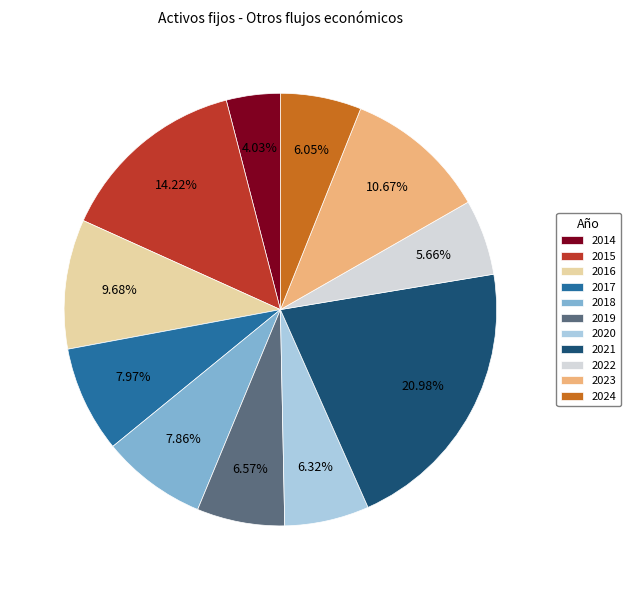

What is the ratio of the value at 2018 to the value at 2015?

0.6